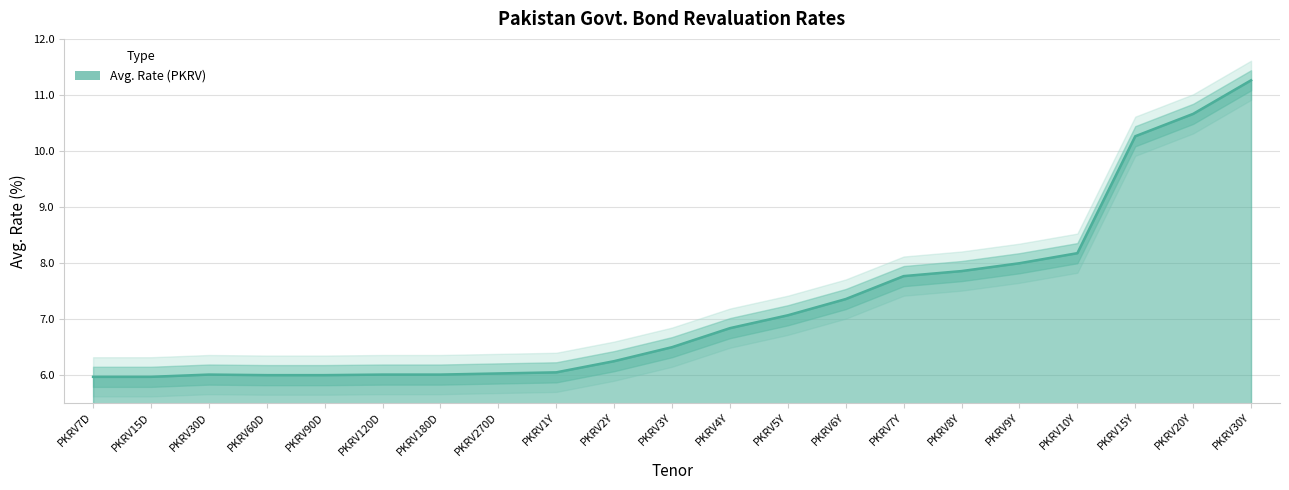

Which label corresponds to the largest value in the chart?

PKRV30Y